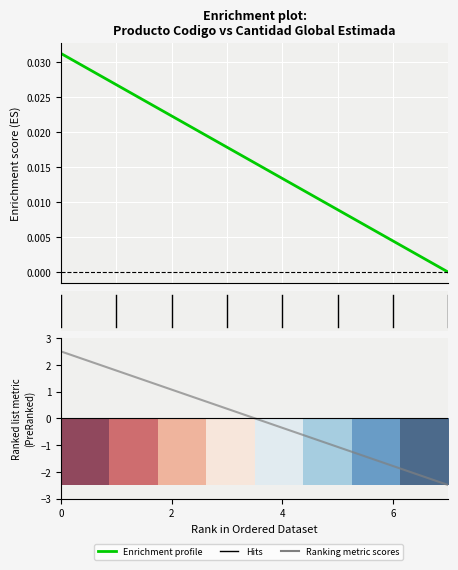

At how many categories does at least one series exceed 2?

1